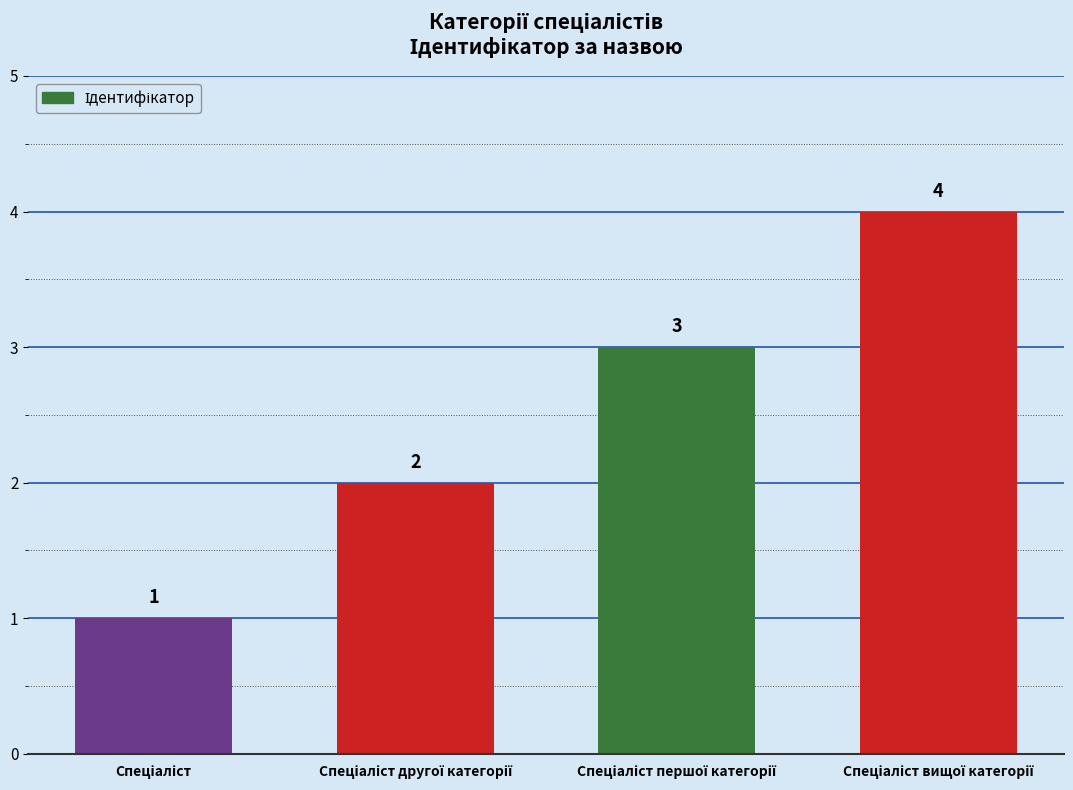

What is the value of the 2nd bar from the left?

2